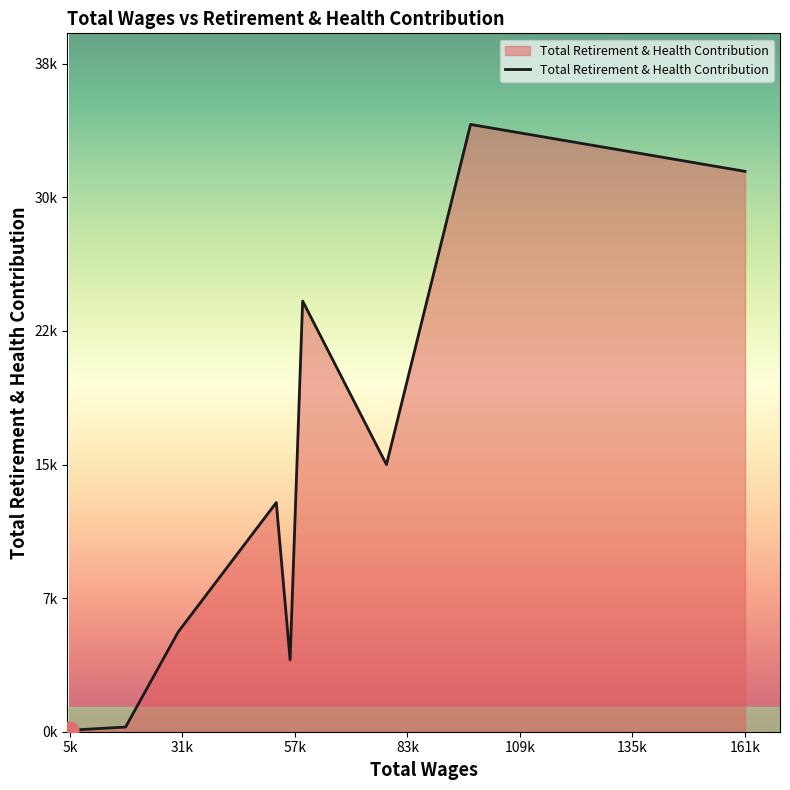

Does the chart display data point markers on the line(s)?

No